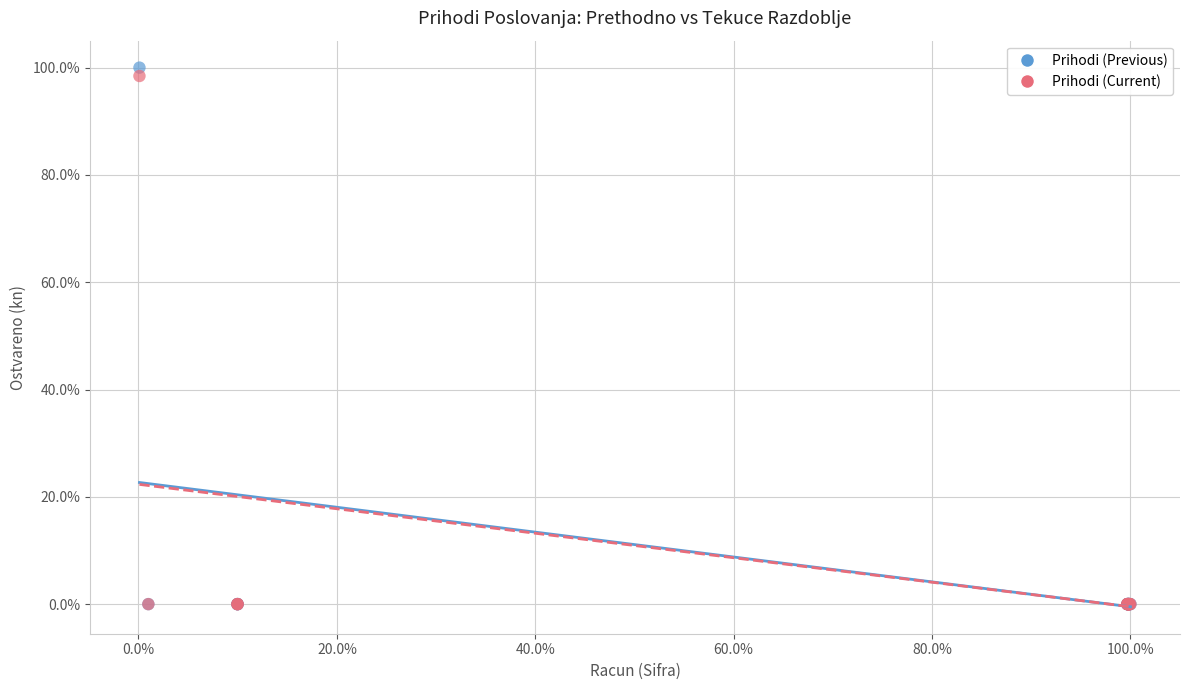

Which series has the largest Y range (max minus min)?

Prihodi (Previous)